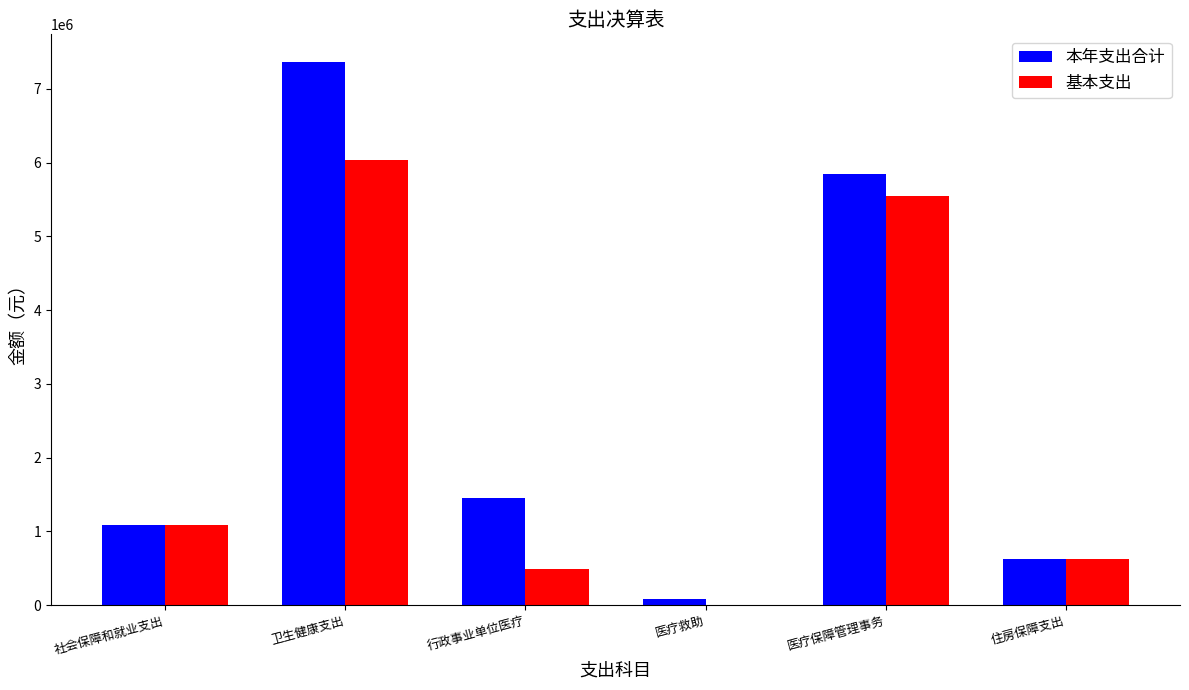

What is the sum of all 本年支出合计 values?

16457320.3